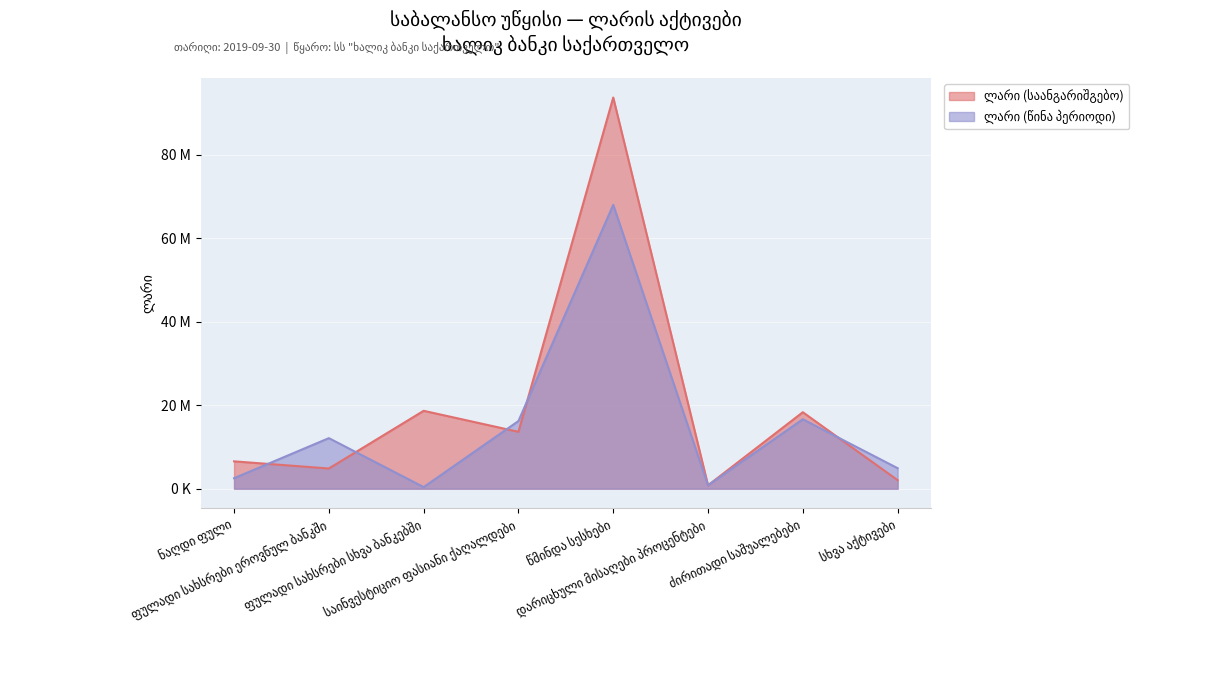

What position from the left is დარიცხული მისაღები პროცენტები?

6